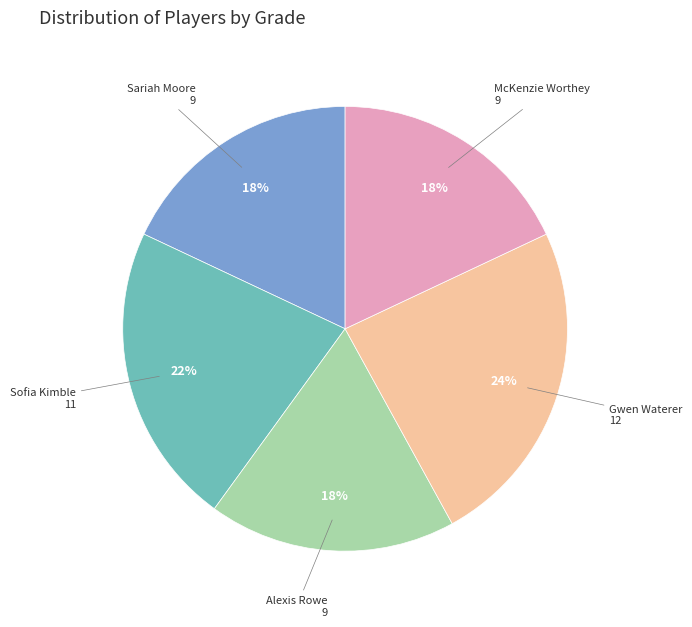

Is there a majority slice in this chart?

No